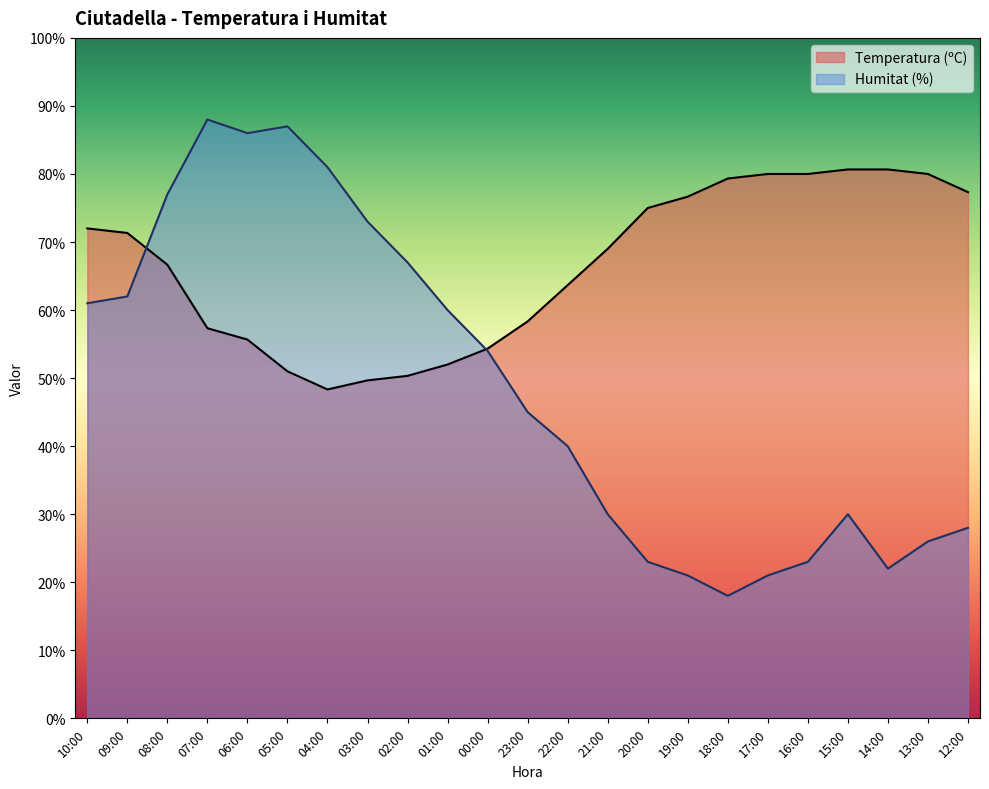

How many distinct data groups are displayed?

2